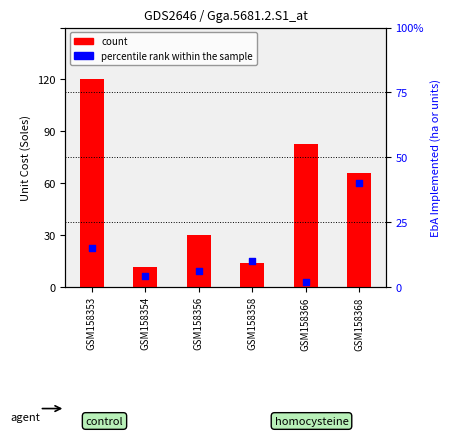

Which series has the widest spread of Y values?

count